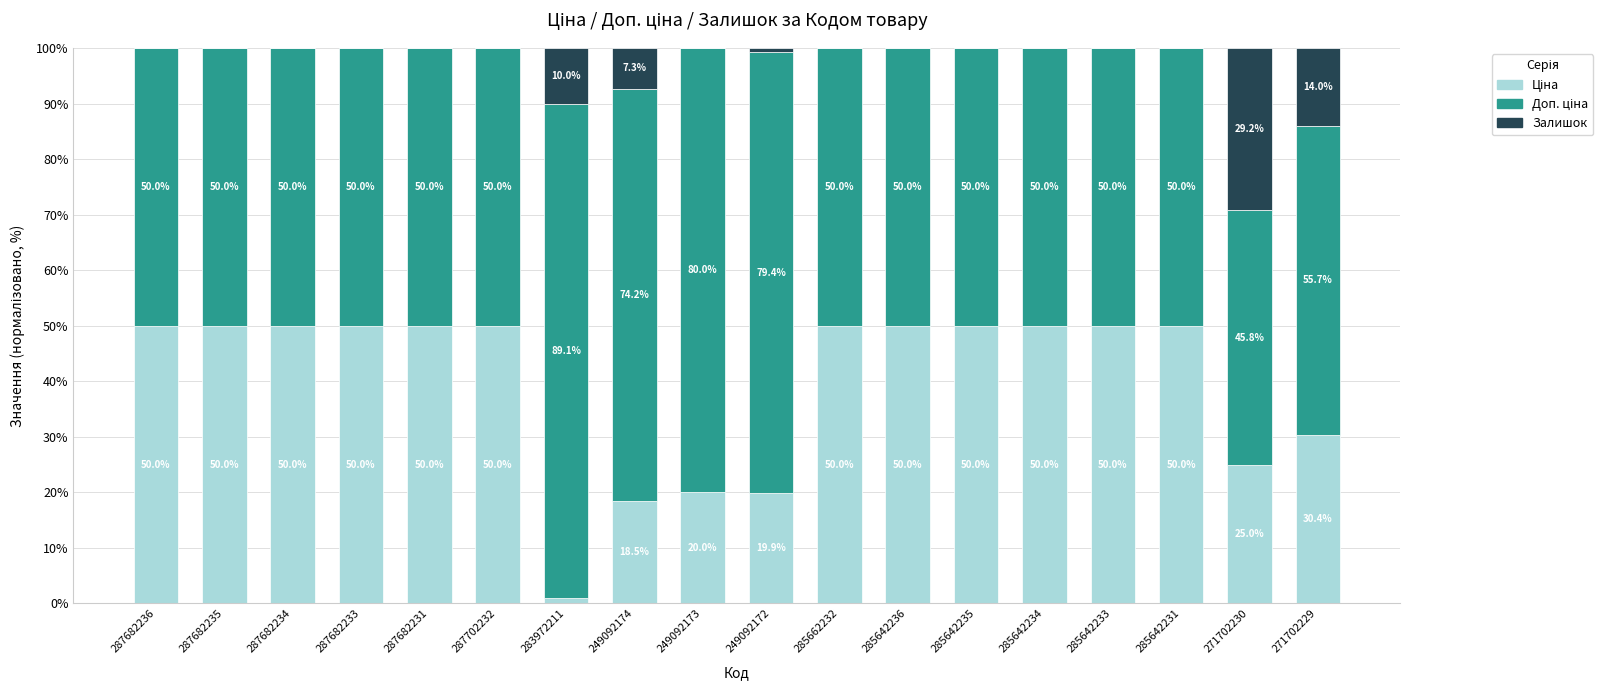

What is the total value across all series at 287682235?

100.0